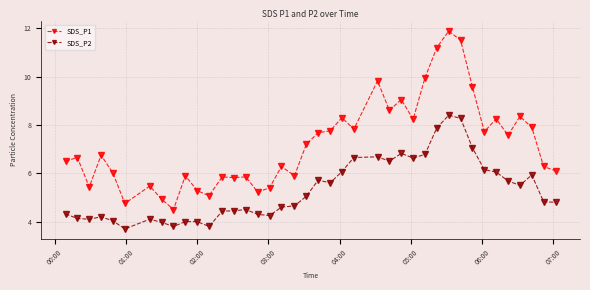

Which series has the largest total across all categories?

SDS_P1